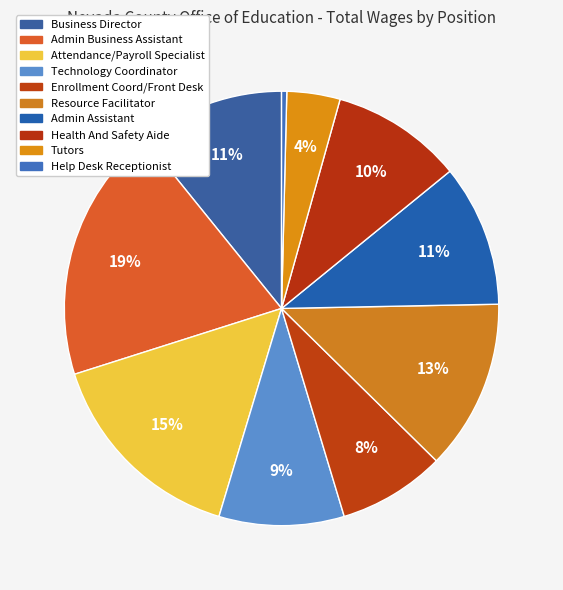

How many segments does this pie chart have?

10